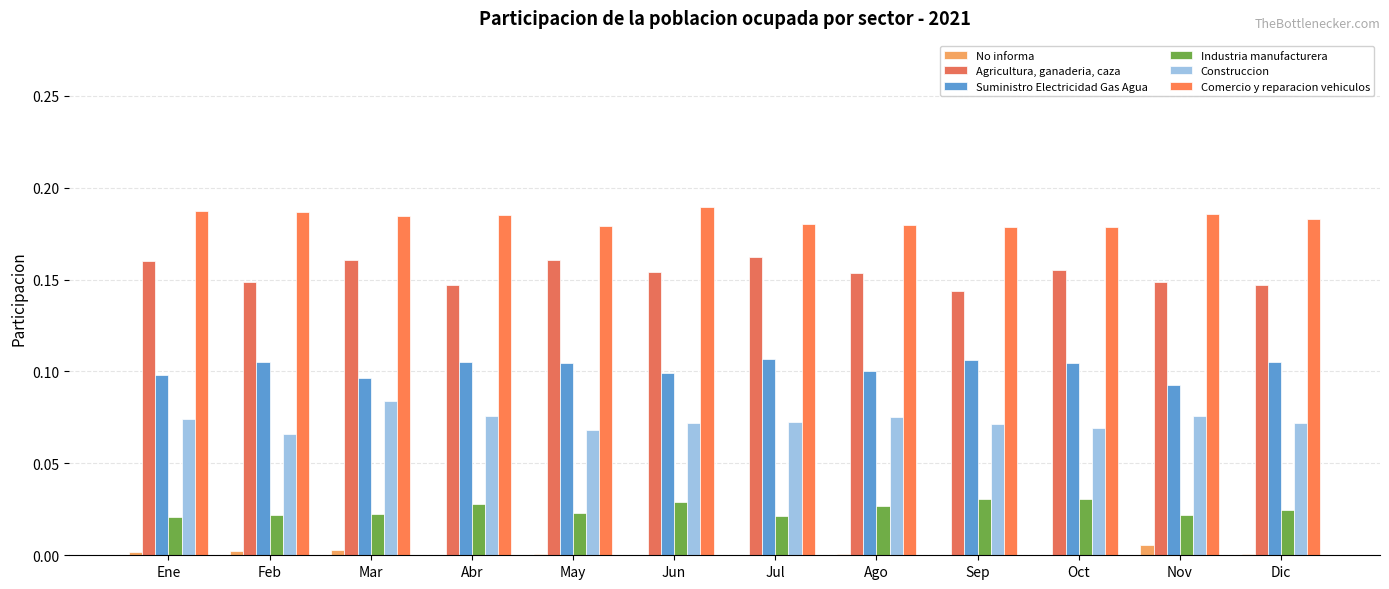

Are the bars grouped side by side (vs. stacked)?

Yes